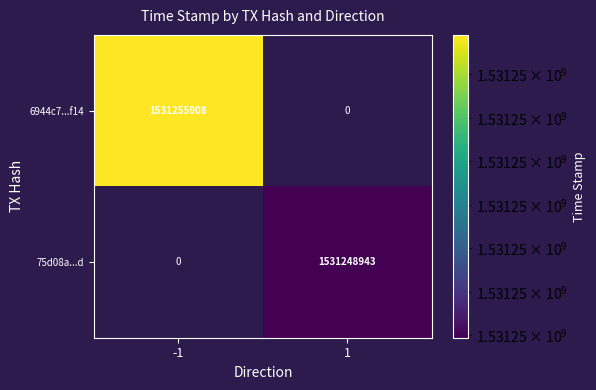

Which series has the largest range (max minus min)?

6944c7...f14